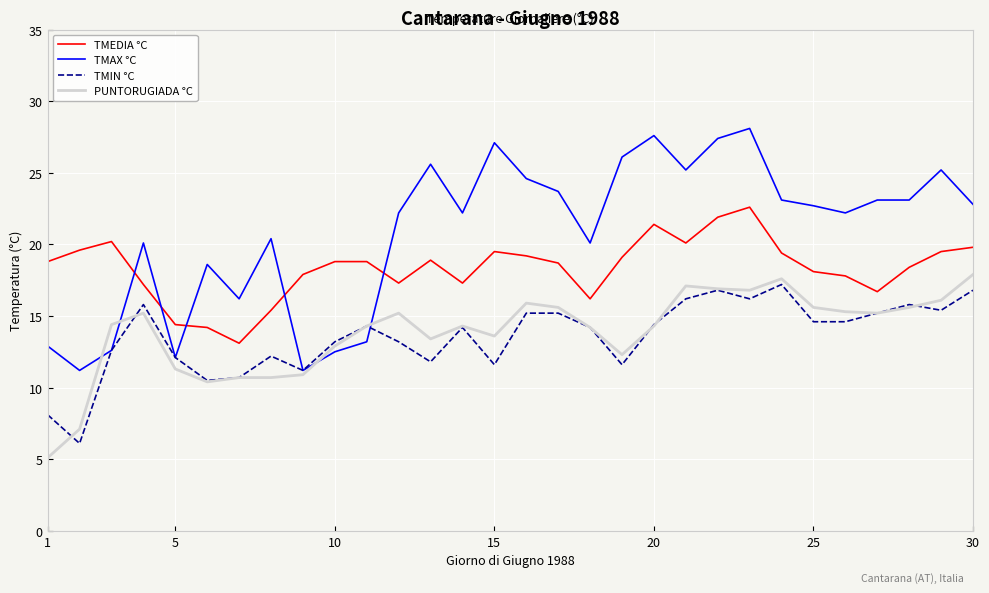

What are all the series names shown in the legend?

TMEDIA °C, TMAX °C, TMIN °C, PUNTORUGIADA °C